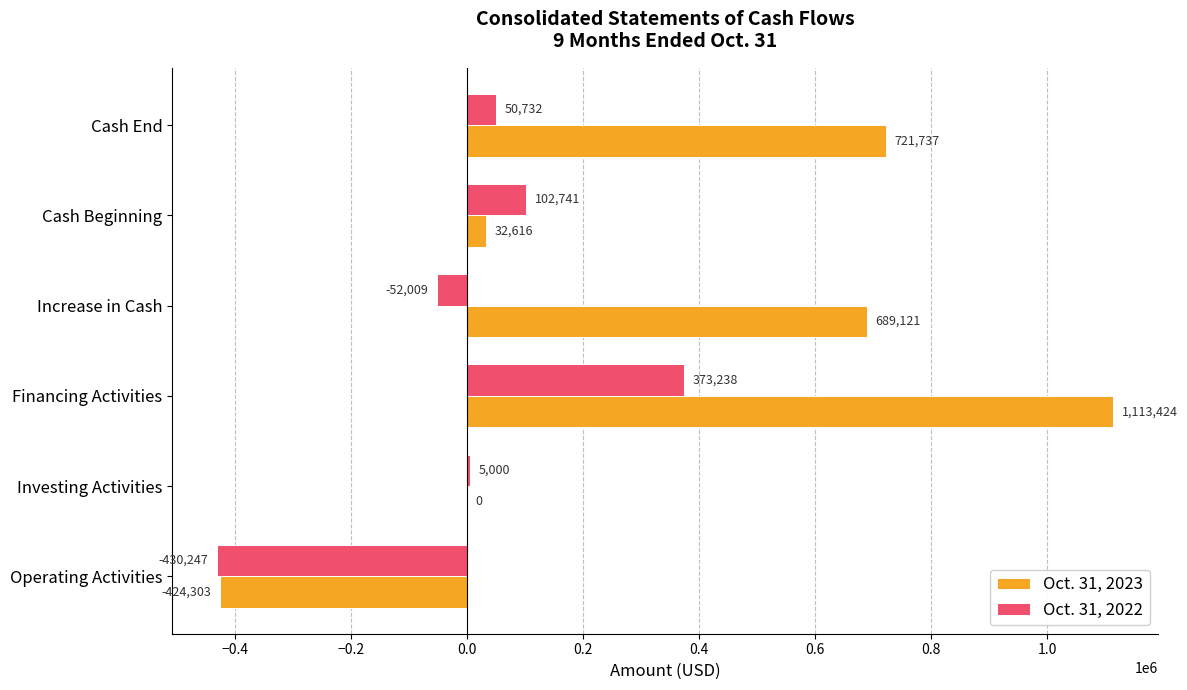

Between Financing Activities and Increase in Cash, which series saw the biggest shift?

Oct. 31, 2022